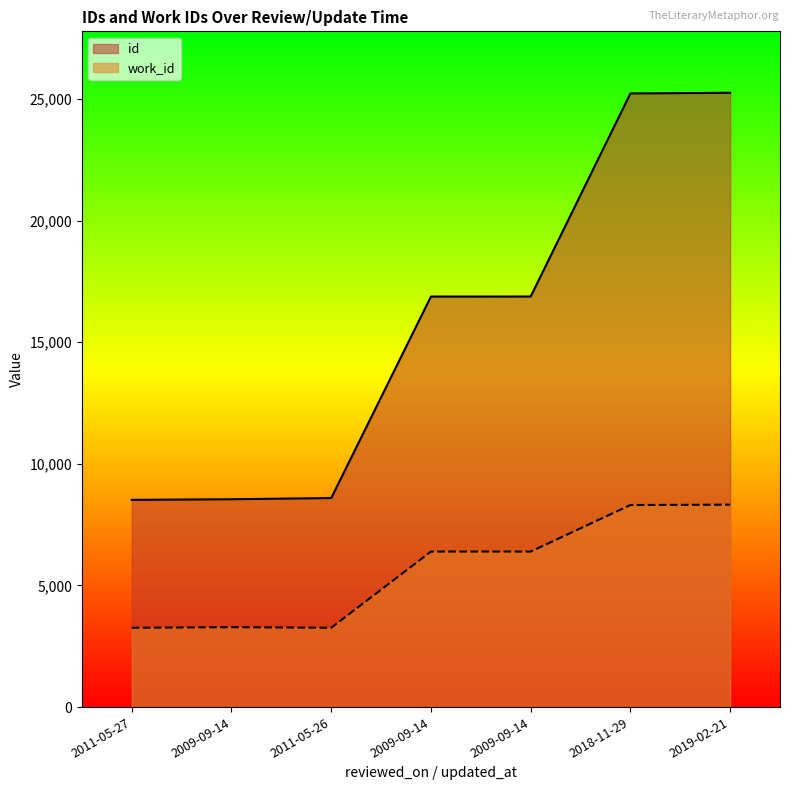

What is the difference between the work_id values at 2009-09-14 and 2018-11-29?

1913